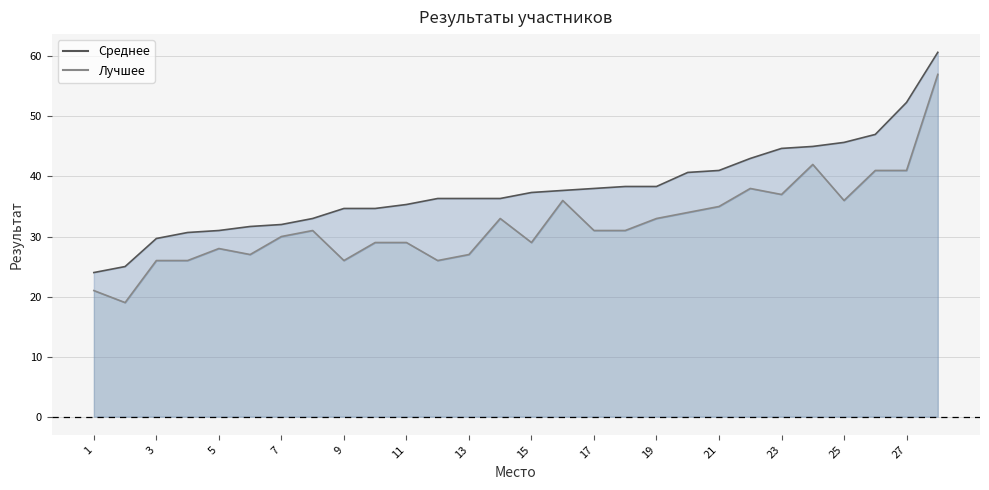

What is the difference between the maximum and minimum values in the Лучшее series?

38.0